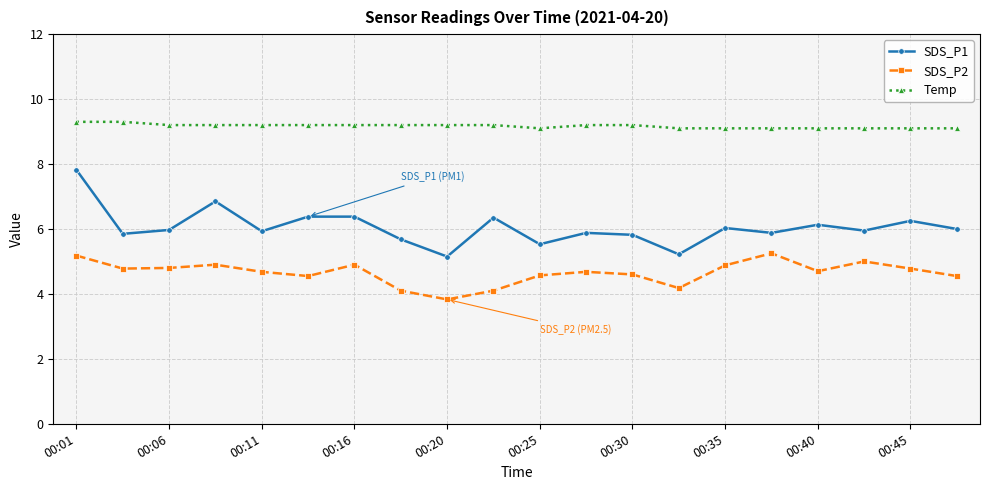

Which series has the widest spread of values?

SDS_P1